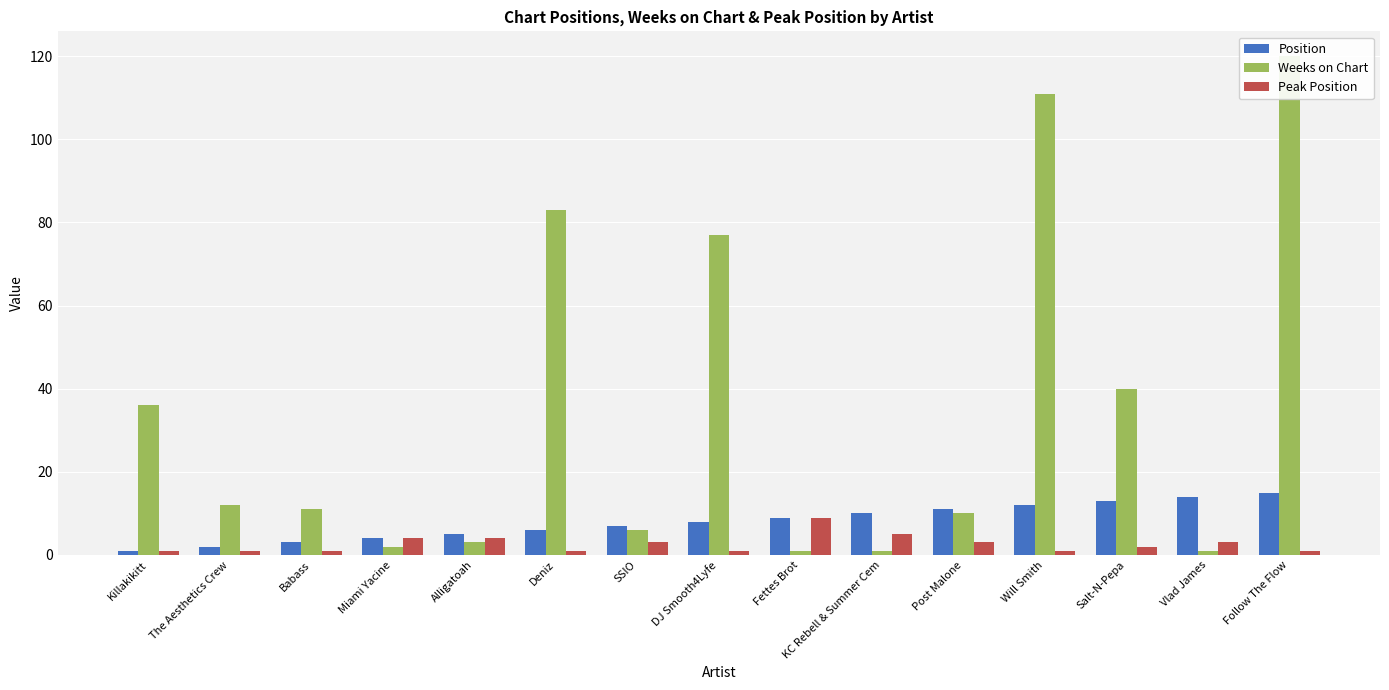

Which has a higher value, DJ Smooth4Lyfe or Deniz?

DJ Smooth4Lyfe